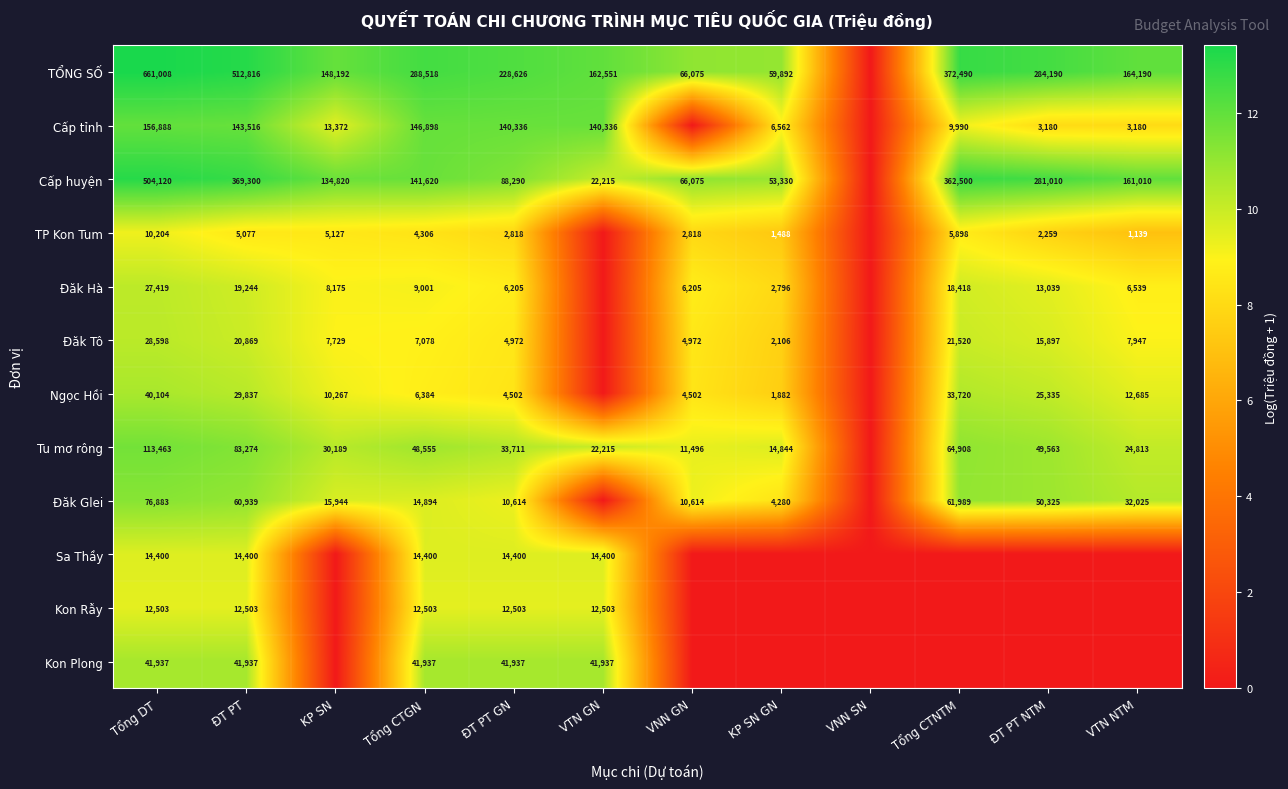

What is the total value across all series at Tổng CTGN?

736094